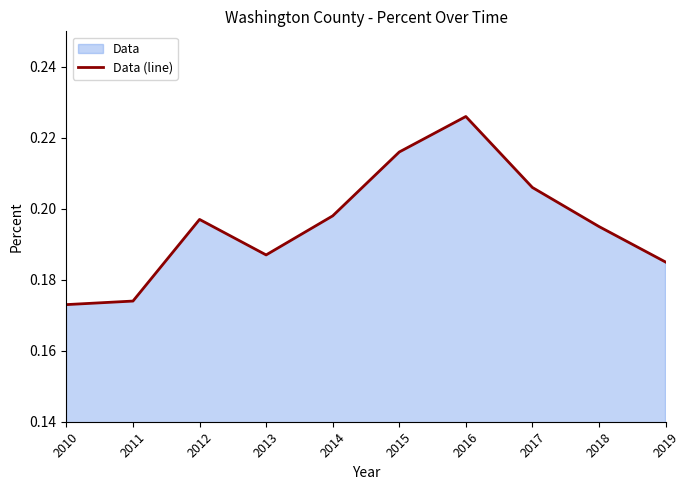

List the labels in order of value, smallest first.

2010, 2011, 2019, 2013, 2018, 2012, 2014, 2017, 2015, 2016